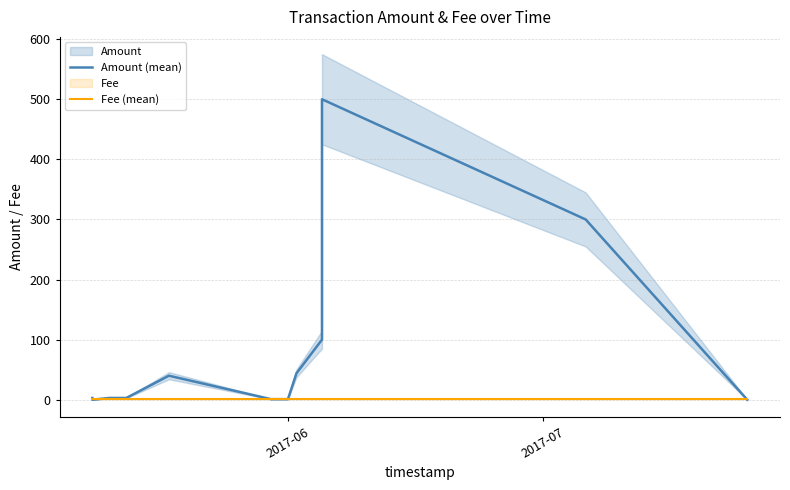

The value of Amount (mean) at 2017-06 is 1. True or false?

False